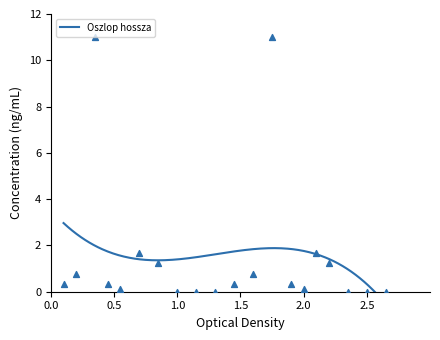

Which has a higher value, 10 or 30?

30